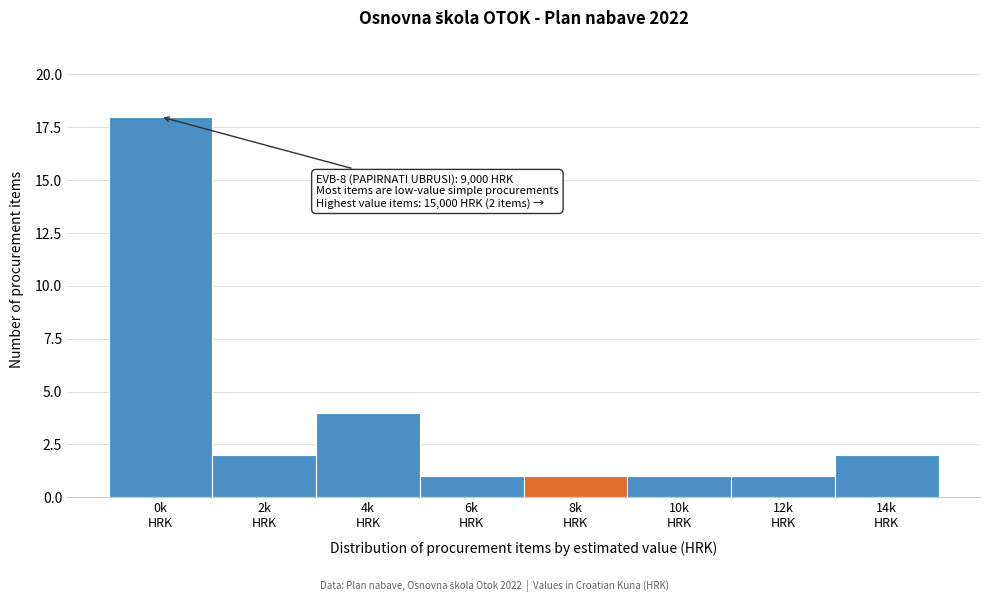

Reading left to right, transcribe all the data shown in this chart.

18	2	4	1	1	1	1	2